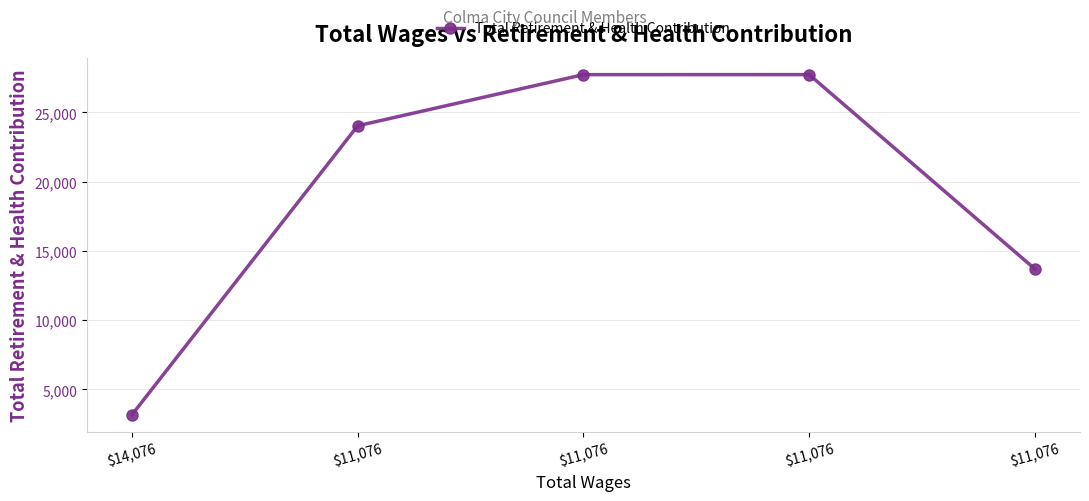

List the labels in order of value, smallest first.

$14,076, $11,076, $11,076, $11,076, $11,076